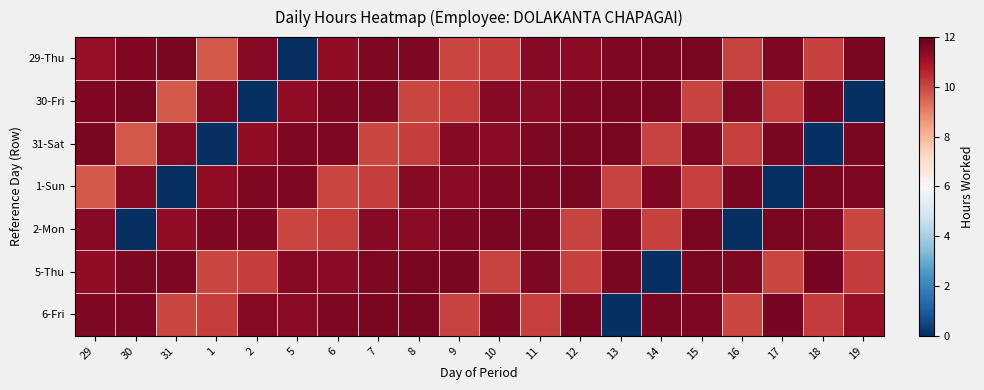

At 6, list the series in order from largest to smallest.

6-Fri, 30-Fri, 31-Sat, 5-Thu, 29-Thu, 2-Mon, 1-Sun